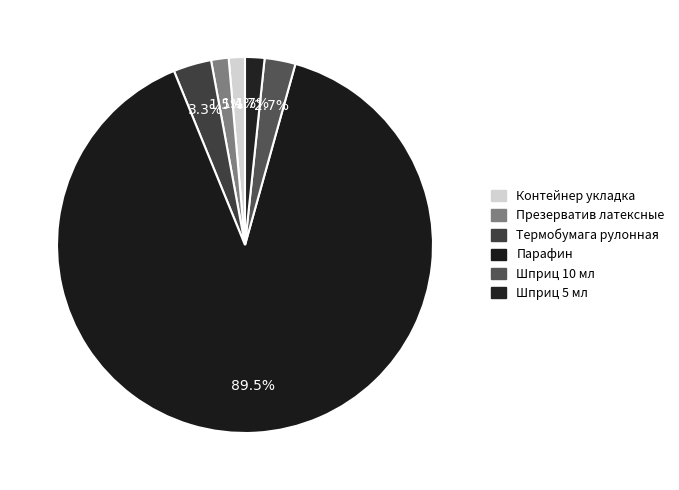

How much of the chart is everything except Шприц 5 мл?

98.3%